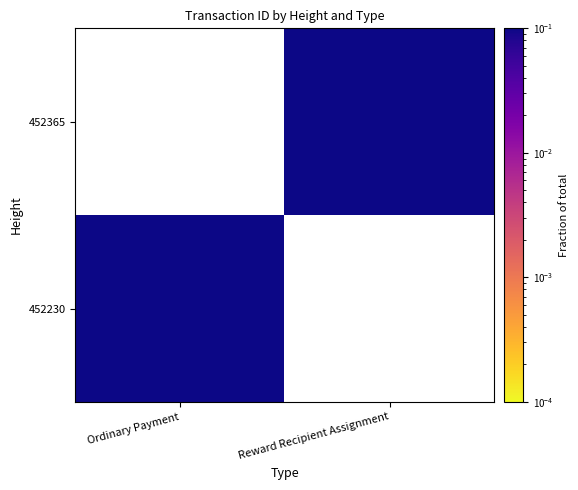

List the labels in order of 452365 value, smallest first.

Ordinary Payment, Reward Recipient Assignment